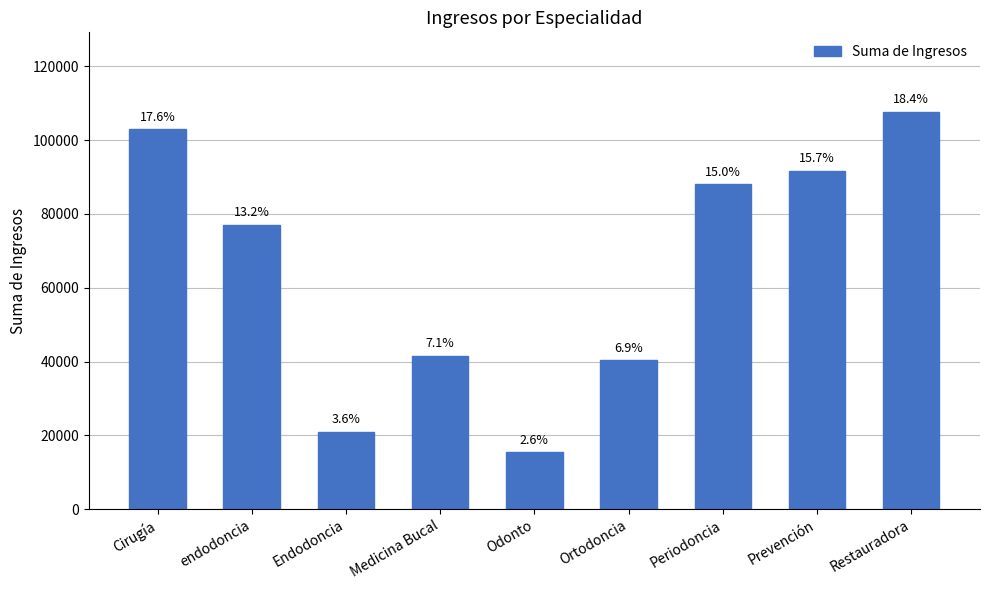

Reading left to right, transcribe all the data shown in this chart.

Cirugía=102900	endodoncia=77100	Endodoncia=21000	Medicina Bucal=41500	Odonto=15400	Ortodoncia=40400	Periodoncia=88000	Prevención=91700	Restauradora=107700